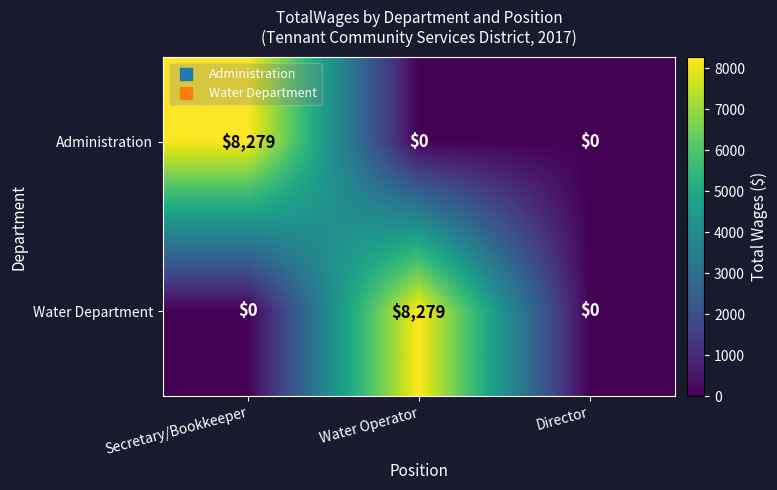

What is the total value across all series at Water Operator?

8279